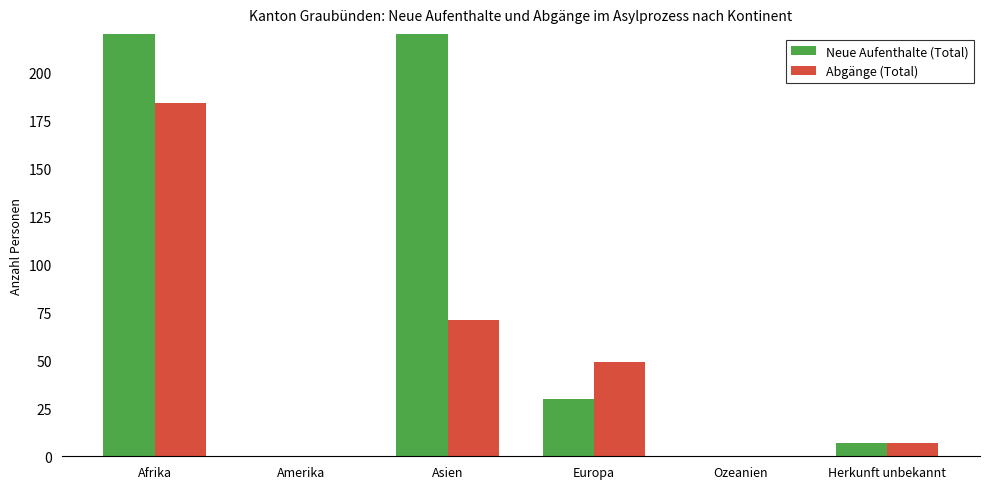

What is the difference between the maximum and minimum values in the Neue Aufenthalte (Total) series?

373